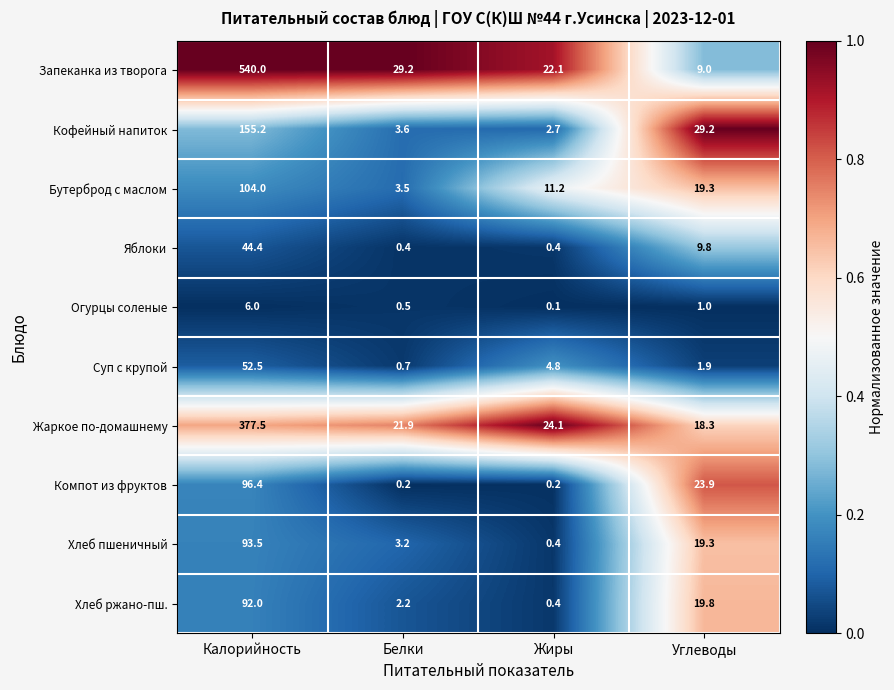

Rank the series by their maximum value, from lowest to highest.

Огурцы соленые, Яблоки, Суп с крупой, Хлеб ржано-пш., Хлеб пшеничный, Компот из фруктов, Бутерброд с маслом, Кофейный напиток, Жаркое по-домашнему, Запеканка из творога